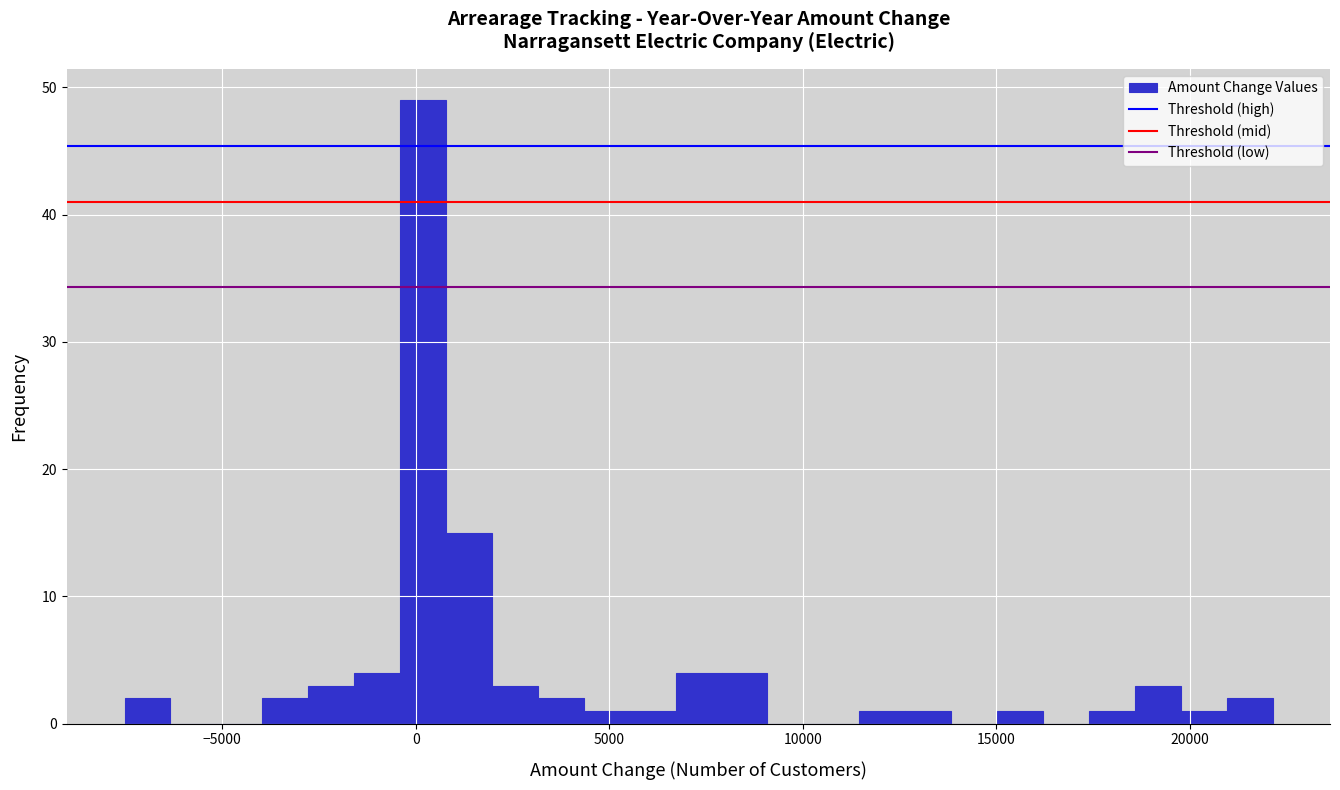

Around what value on the x-axis is the tallest bar? Give the approximate position of its centre, as read against the axis.

0